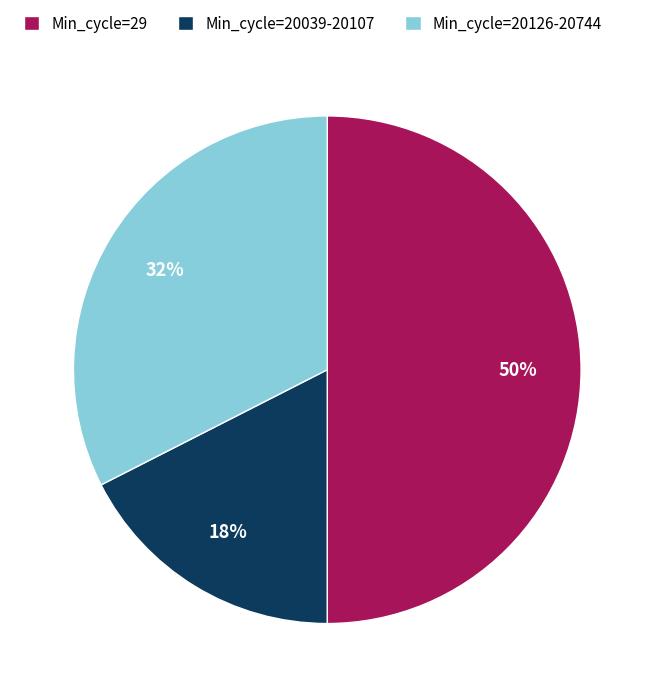

Approximately how many times larger is the value at Min_cycle=20126-20744 compared to Min_cycle=29?

0.6